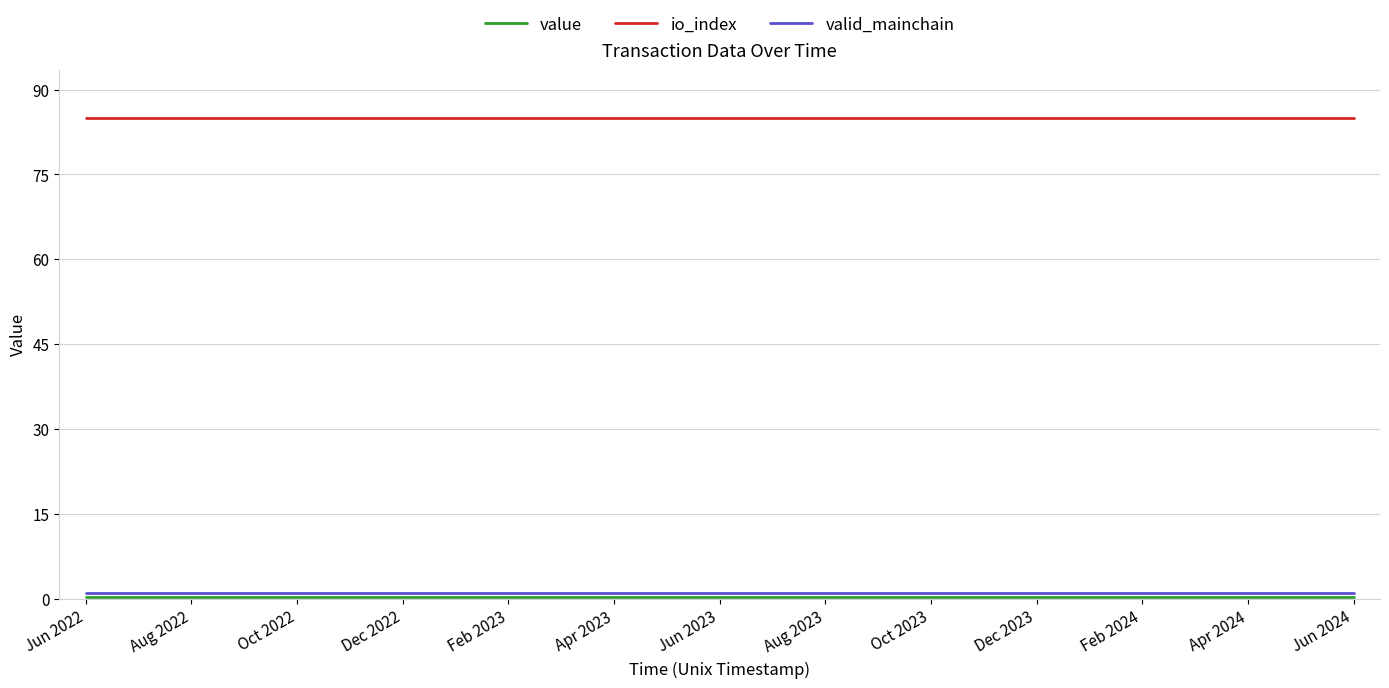

True or false: io_index and valid_mainchain cross at least once.

False